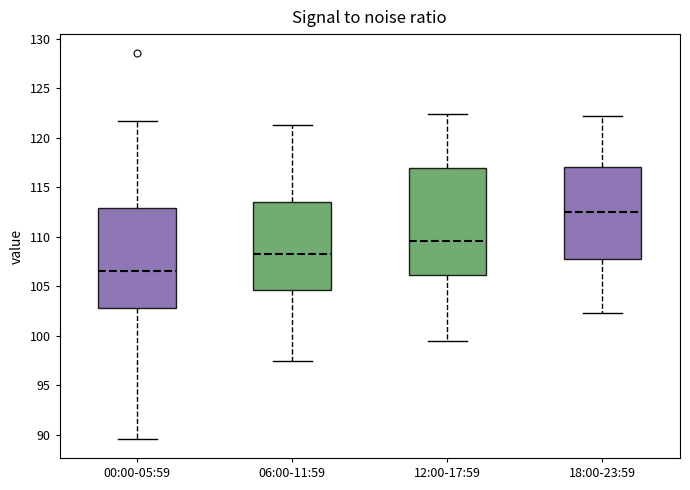

Reading left to right, transcribe this box plot: for each box, give where its median line is, the range the box spans, and where its two whiskers end, as read against the y-axis. The values are not printed on the chart, so give them approximately, as read against the axis.

00:00-05:59: median 106.5, box 103.0 to 113.0, whiskers 89.5 to 121.5
06:00-11:59: median 108.0, box 104.5 to 113.5, whiskers 97.5 to 121.5
12:00-17:59: median 109.5, box 106.0 to 117.0, whiskers 99.5 to 122.5
18:00-23:59: median 112.5, box 107.5 to 117.0, whiskers 102.5 to 122.0